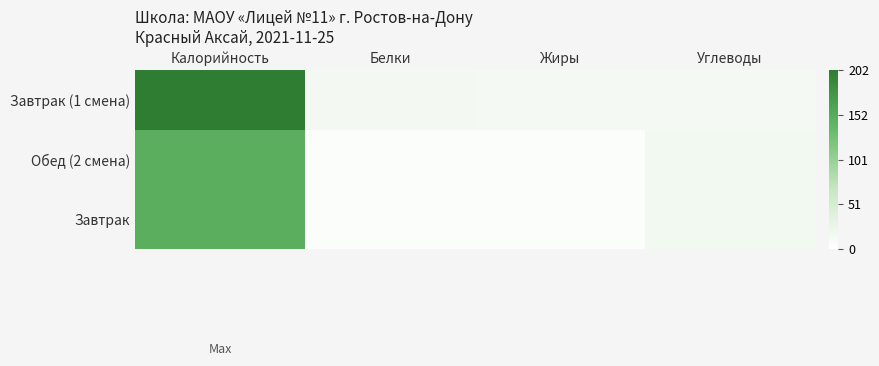

Reading left to right, list all the values displayed in this chart.

Завтрак (1 смена): Калорийность=202.5	Белки=14.6	Жиры=14.2	Углеводы=13.2
Обед (2 смена): Калорийность=148.2	Белки=5.5	Жиры=5.3	Углеводы=16.5
Завтрак: Калорийность=148.2	Белки=5.5	Жиры=5.3	Углеводы=16.5